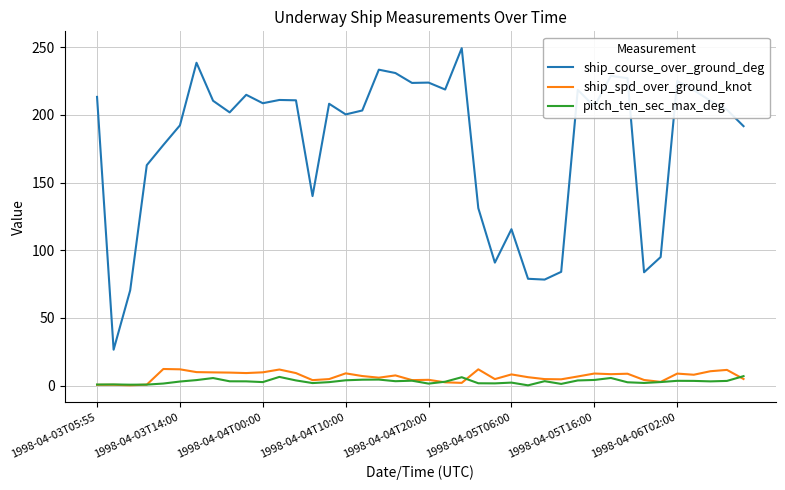

What is the greatest value displayed?

249.2